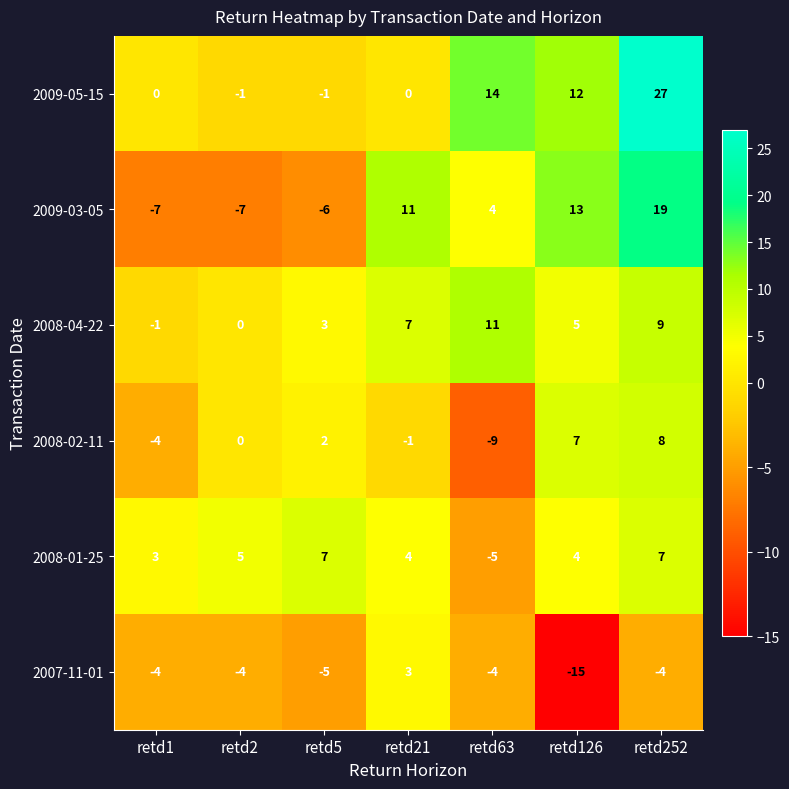

The 2007-11-01 series shows -22 at retd126. True or false?

False